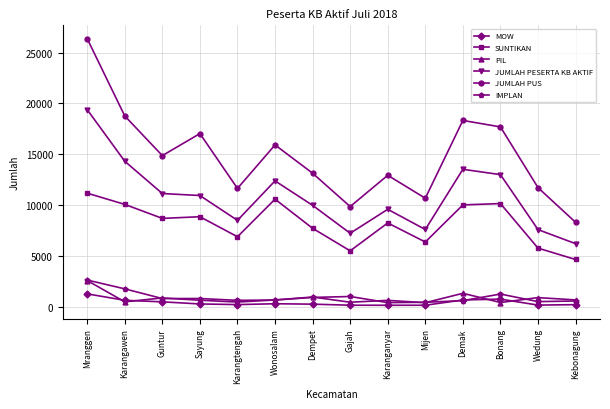

Which series has the widest spread of values?

JUMLAH PUS